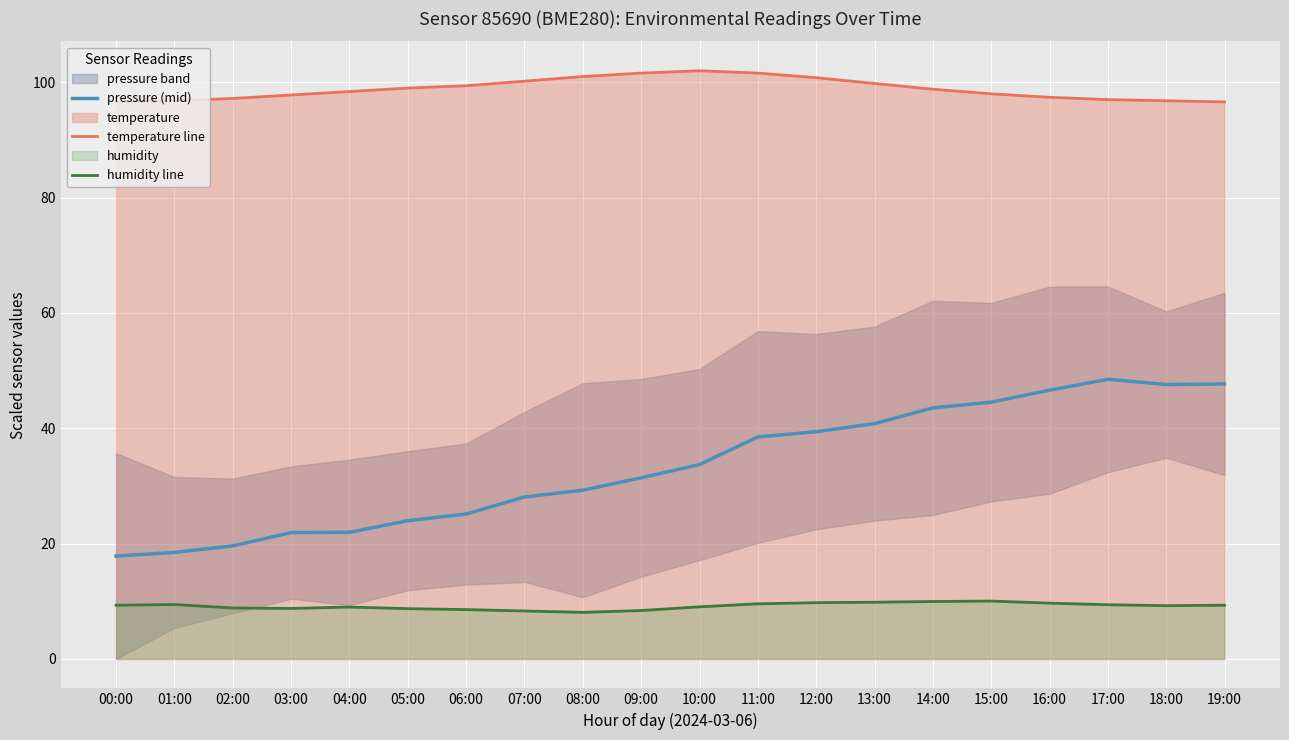

Count the number of data series in this chart.

3